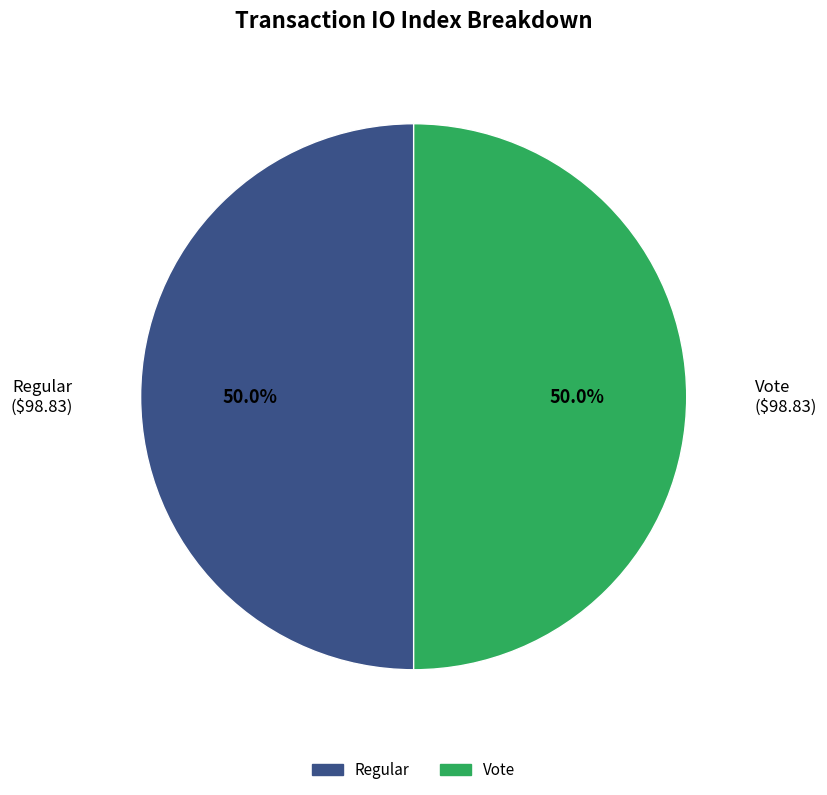

To the nearest percent, what is the combined percentage of Vote and Regular?

100%